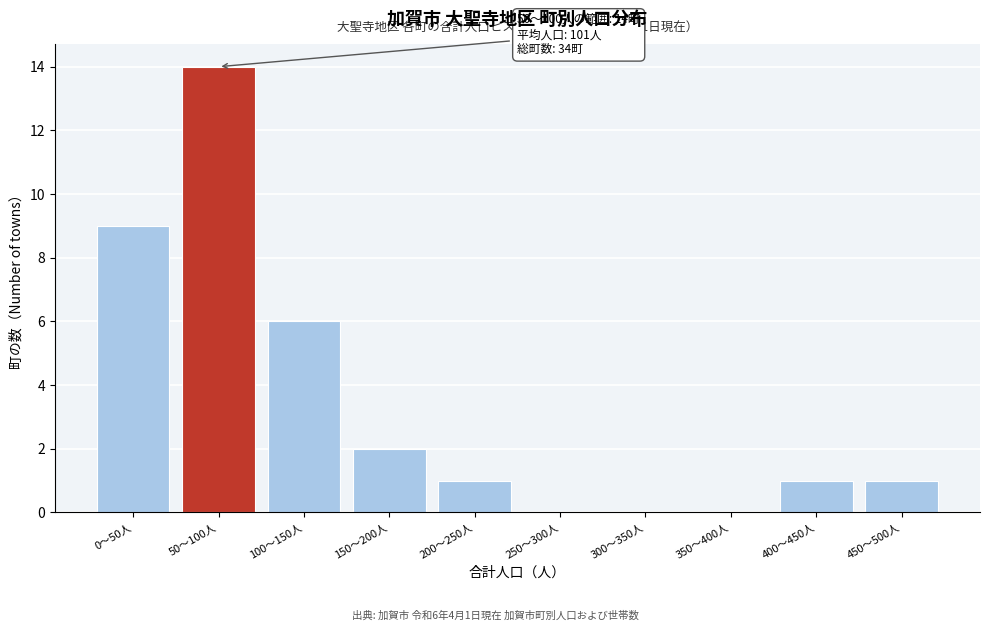

Reading right to left, extract all data points from this chart.

450〜500人=1	400〜450人=1	350〜400人=0	300〜350人=0	250〜300人=0	200〜250人=1	150〜200人=2	100〜150人=6	50〜100人=14	0〜50人=9